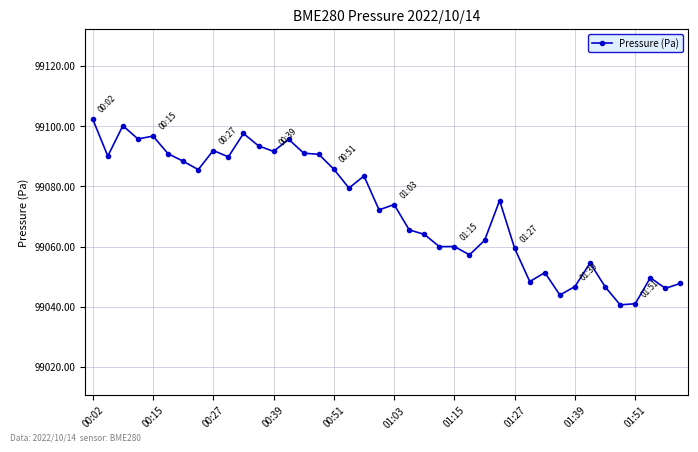

What is the value of the 23rd point from the left?

99064.1